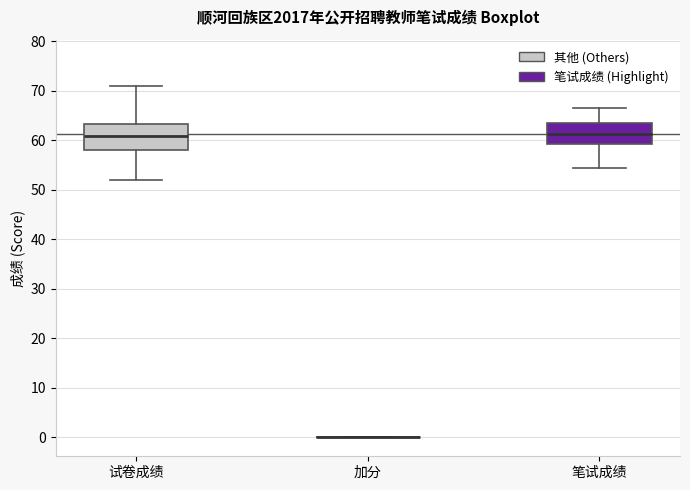

Reading left to right, read every box against the y-axis: the position of its median line, the range the box covers, and the ends of its whiskers. The values are not printed on the chart, so give them approximately, as read against the axis.

试卷成绩: median 61, box 58 to 63, whiskers 52 to 71
加分: box collapsed to a line at 0, whiskers 0 to 0
笔试成绩: median 61, box 59 to 64, whiskers 54 to 67